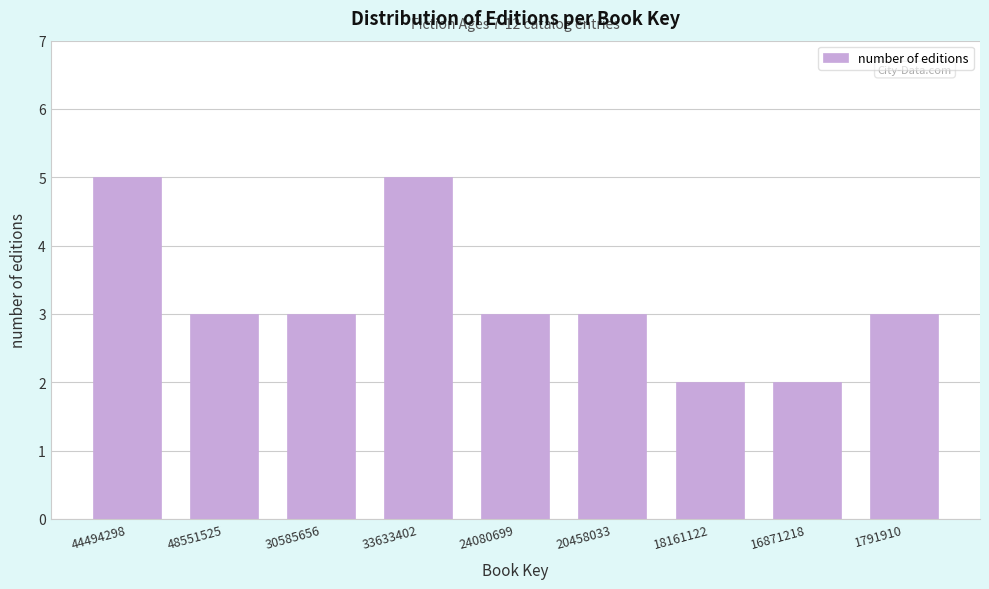

Reading left to right, list all the values displayed in this chart.

5	3	3	5	3	3	2	2	3